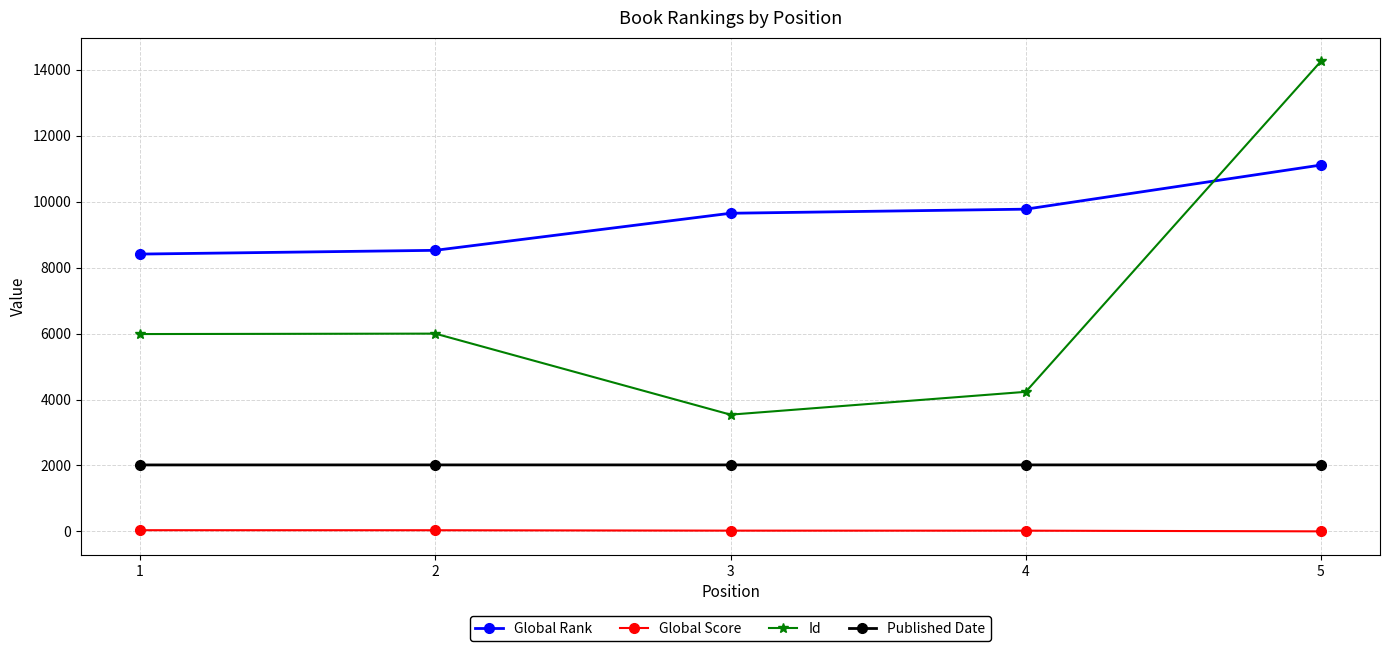

True or false: Global Score has more than 2 points higher than both neighbors.

False